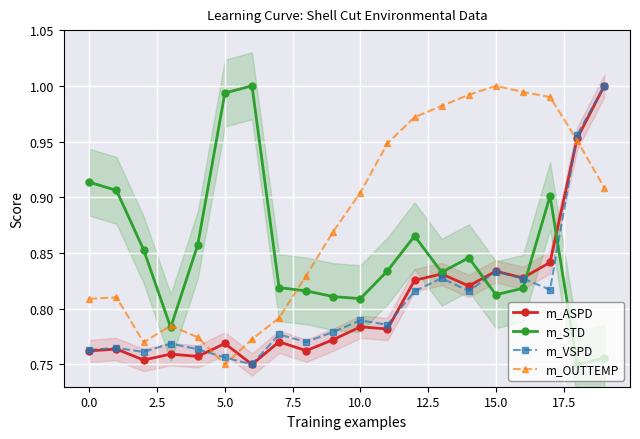

Is it true that m_STD equals 0.9 at 12?

True